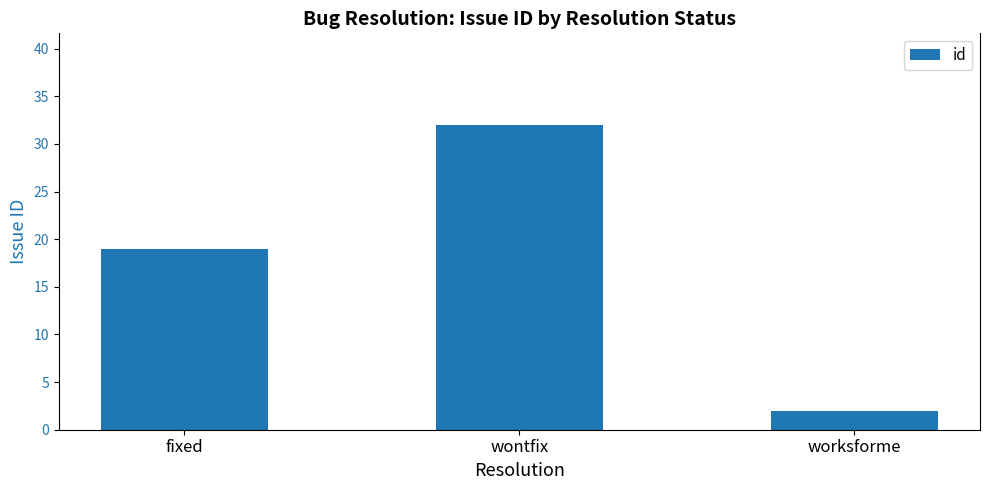

Reading left to right, extract all data points from this chart.

19	32	2